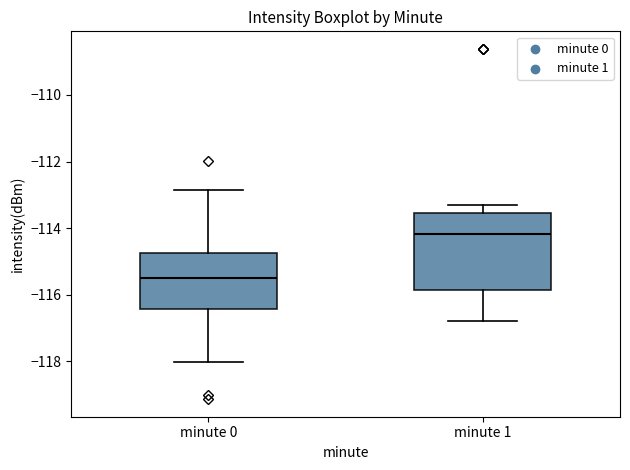

Reading left to right, transcribe this box plot: for each box, give where its median line is, the range the box spans, and where its two whiskers end, as read against the y-axis. The values are not printed on the chart, so give them approximately, as read against the axis.

minute 0: median -115.6, box -116.4 to -114.8, whiskers -118.0 to -112.8
minute 1: median -114.2, box -115.8 to -113.6, whiskers -116.8 to -113.4